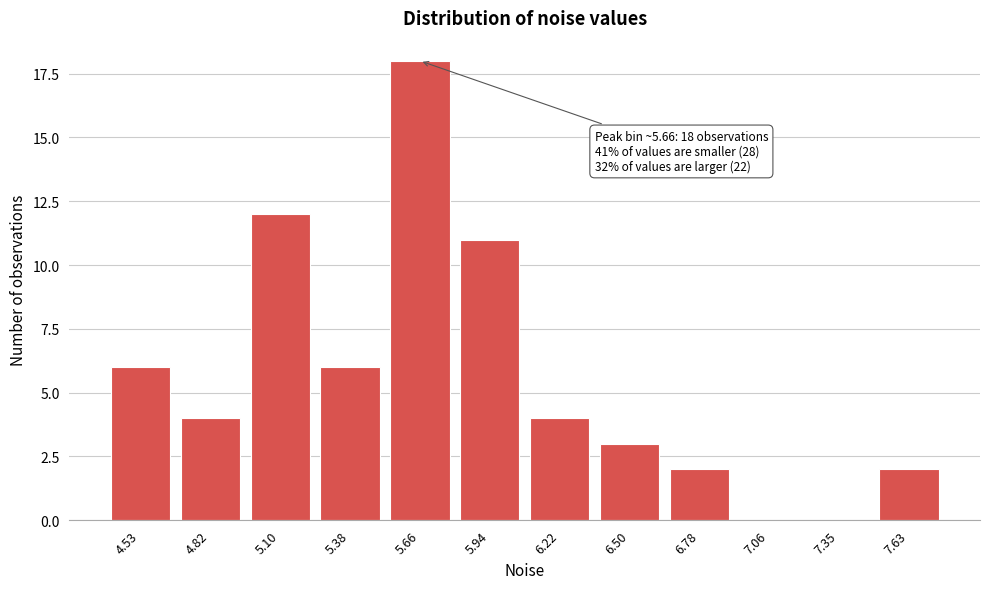

Reading left to right, list all the values displayed in this chart.

4.53=6	4.82=4	5.10=12	5.38=6	5.66=18	5.94=11	6.22=4	6.50=3	6.78=2	7.06=0	7.35=0	7.63=2